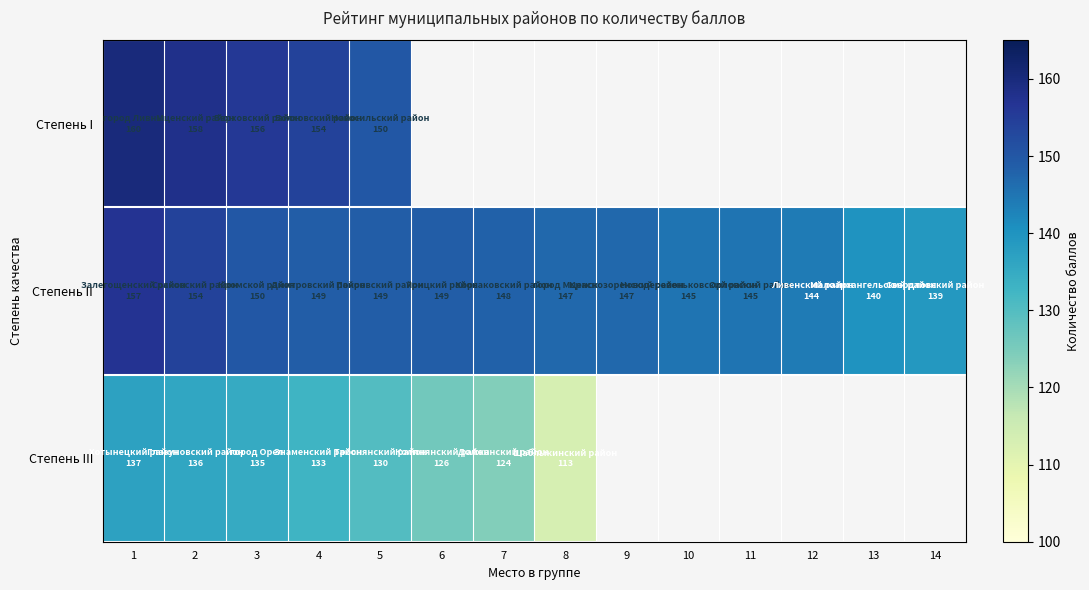

Which series has the largest range (max minus min)?

Степень III